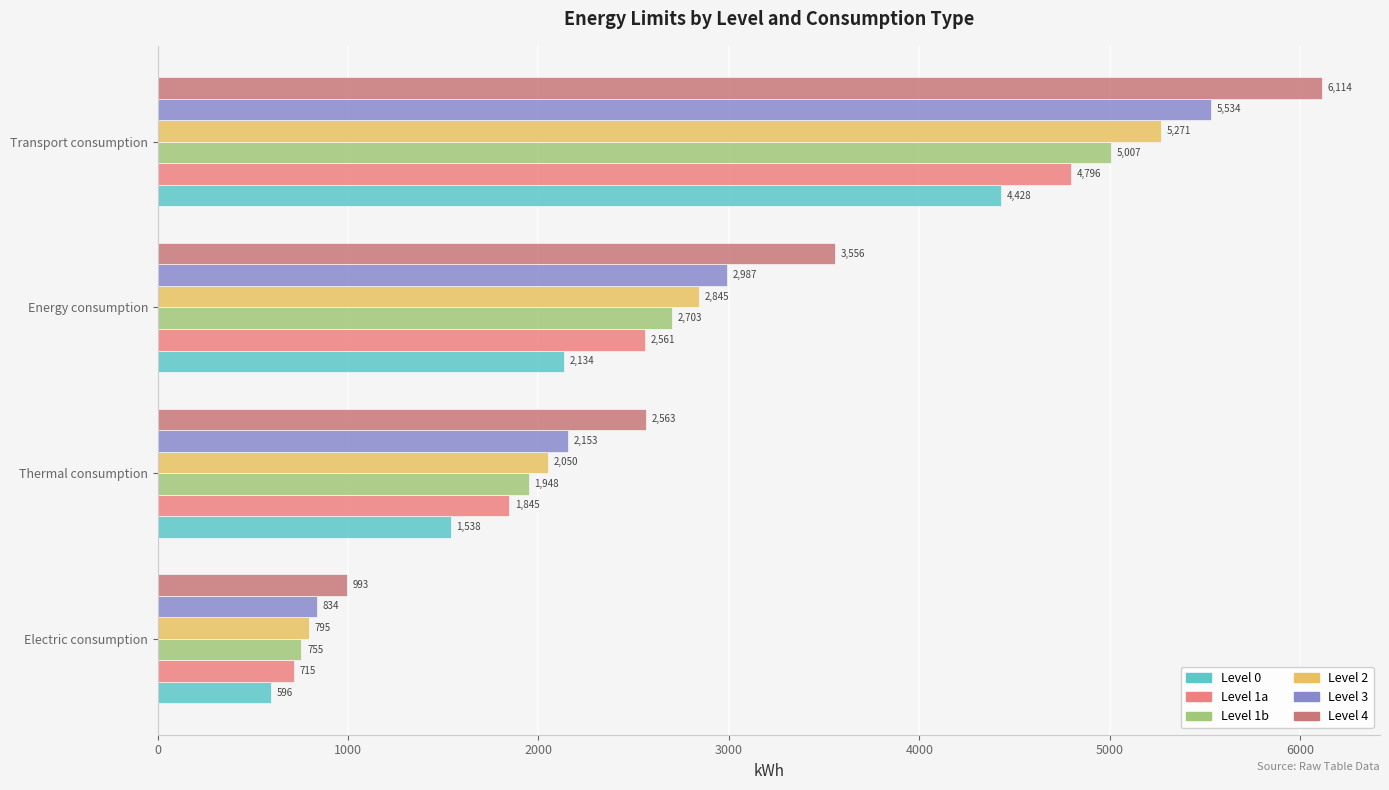

At how many categories does at least one series exceed 2211?

3